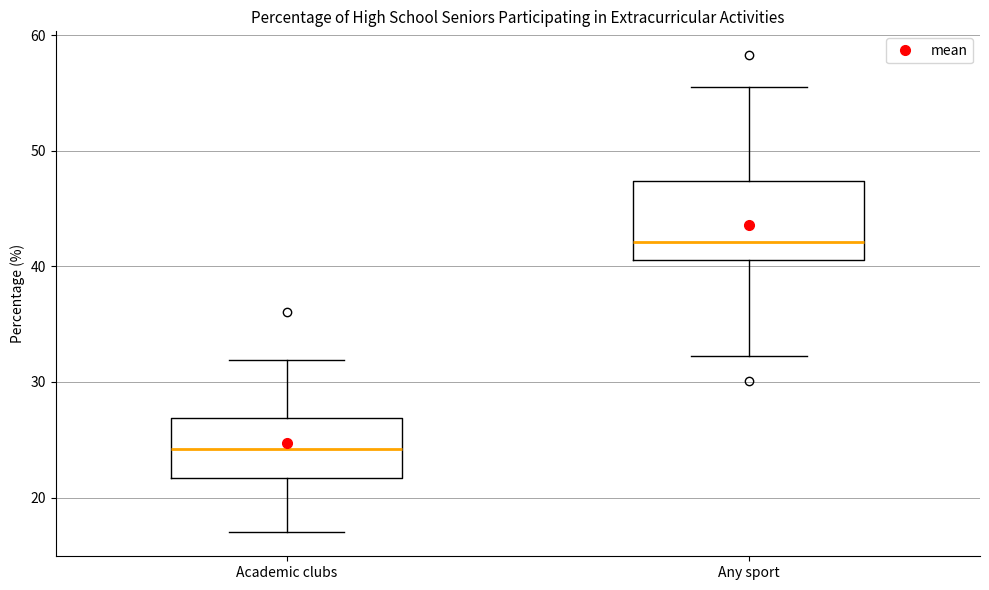

Comparing the boxes themselves (not the whiskers), which one is the tallest?

Any sport